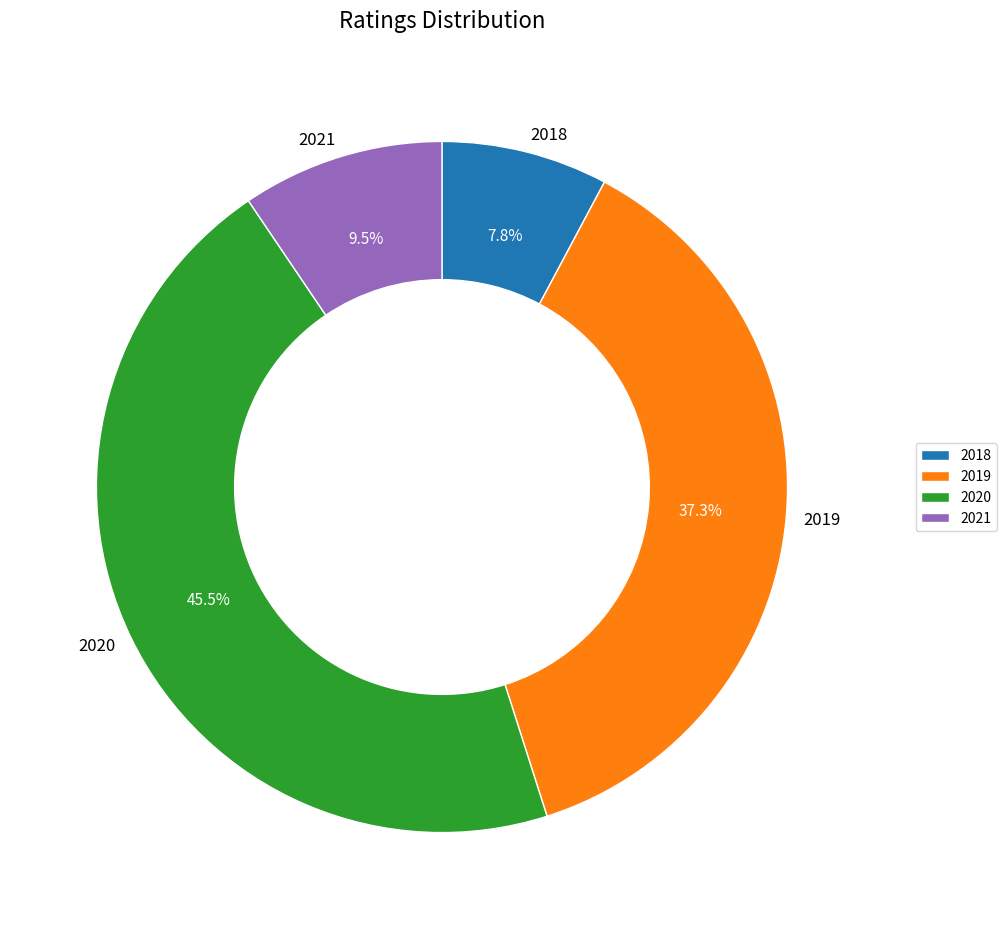

How many segments does this pie chart have?

4